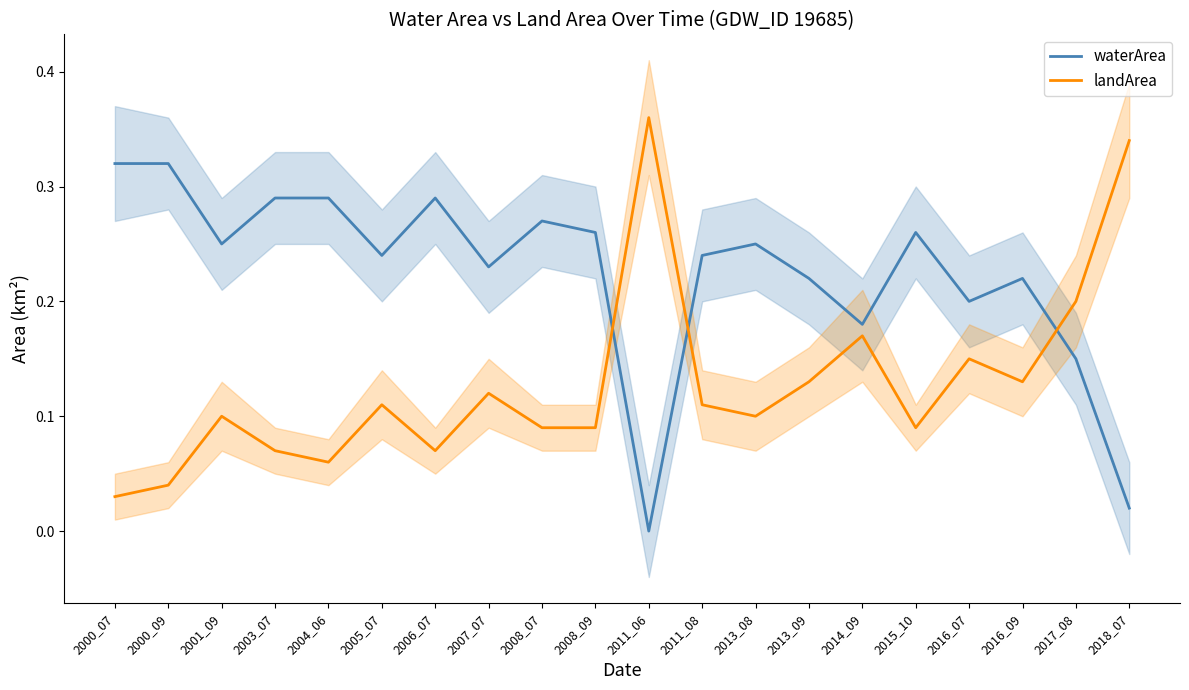

What is the sum of all waterArea values?

4.5